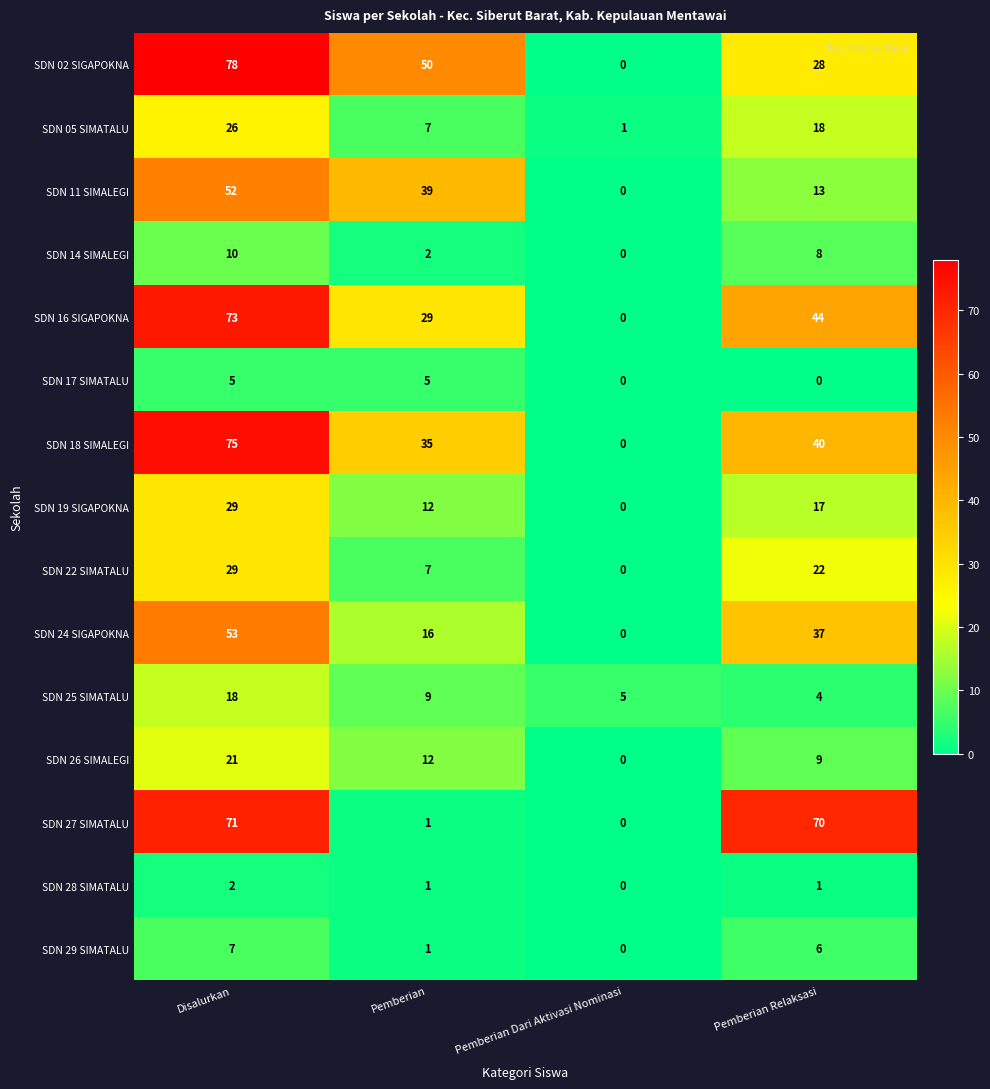

Which series has the largest total across all categories?

SDN 02 SIGAPOKNA